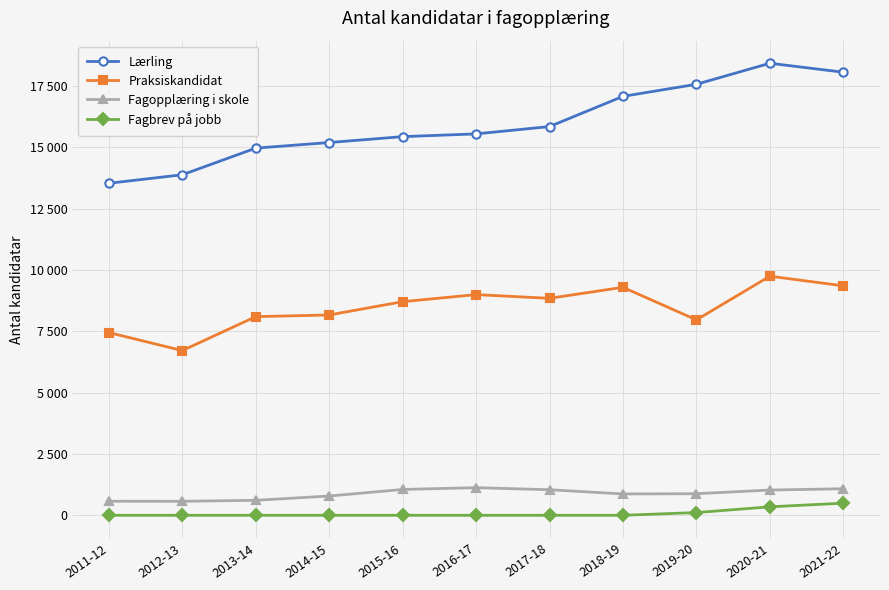

Is this an area chart (filled region under the line)?

No